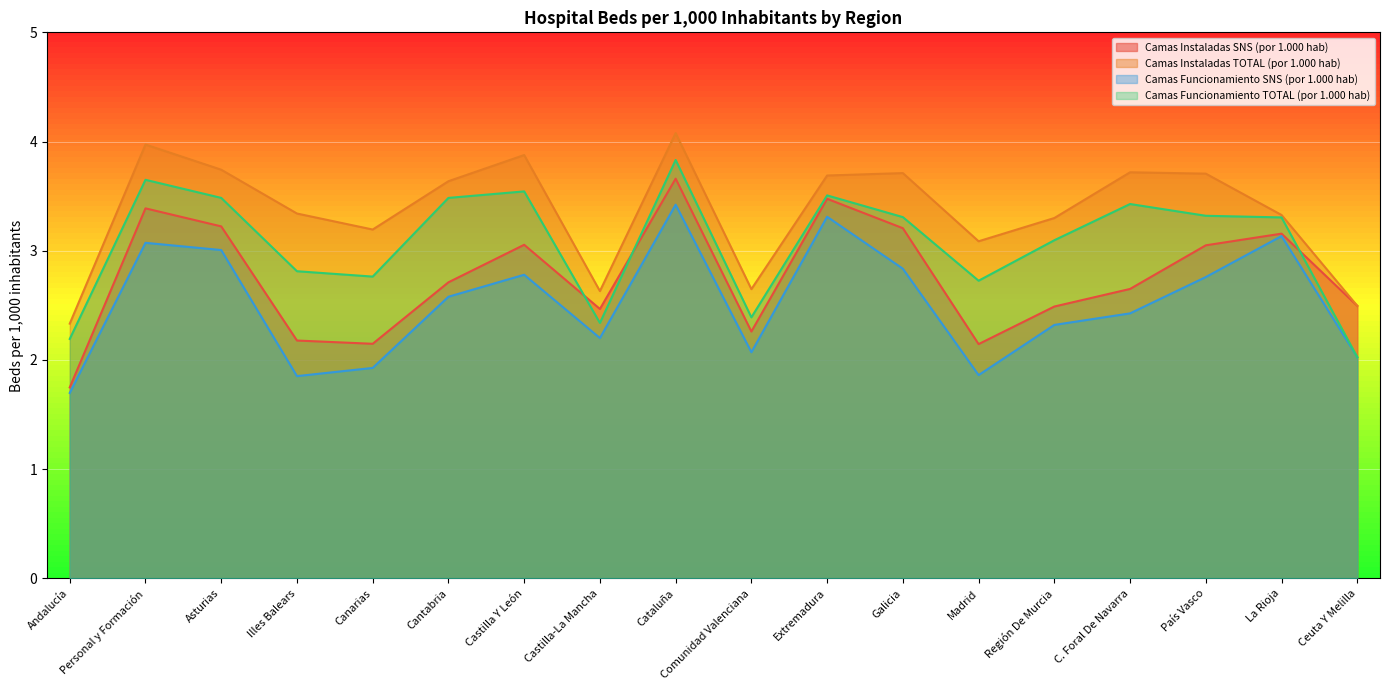

At which label does Camas Instaladas SNS (por 1.000 hab) reach its minimum?

Andalucía